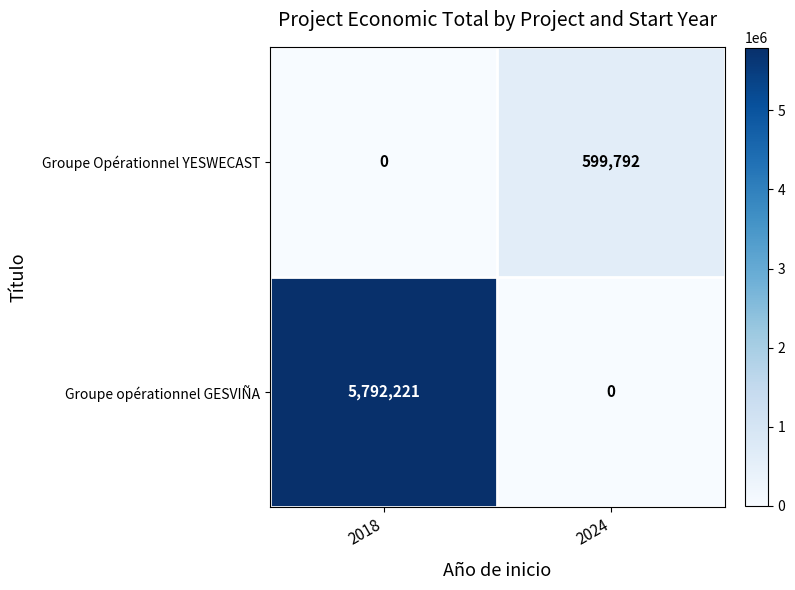

Reading left to right, what are all the values shown in this chart?

Groupe Opérationnel YESWECAST: 2018=0	2024=599792
Groupe opérationnel GESVIÑA: 2018=5792221	2024=0